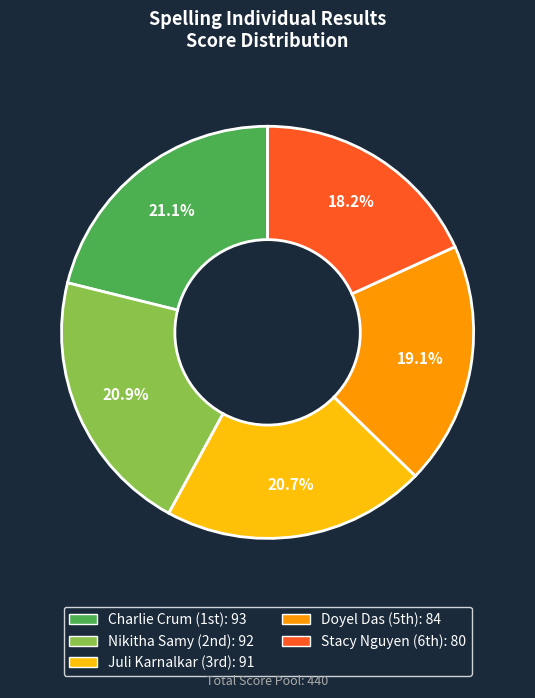

Count the number of slices in the pie.

5